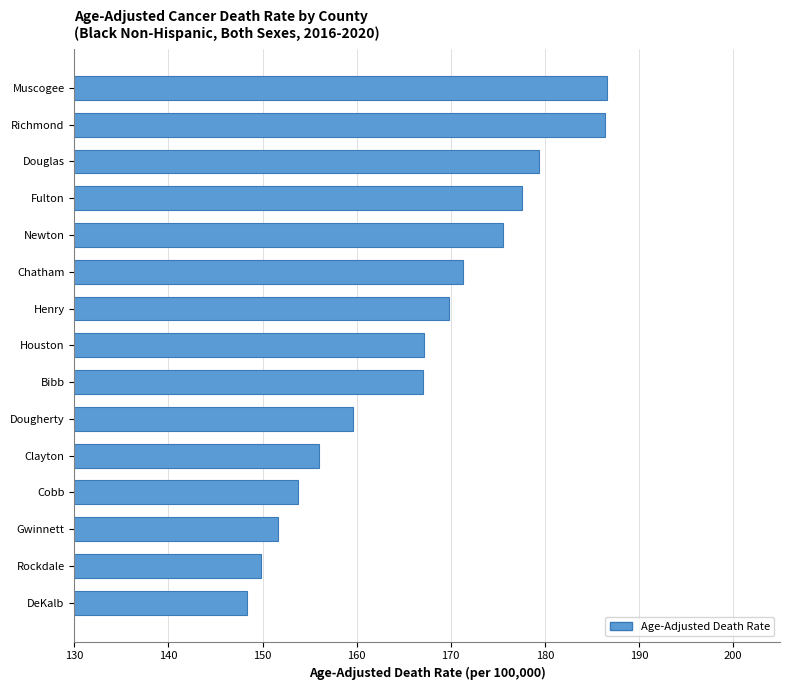

True or false: the data shows 171.3 at Chatham.

True